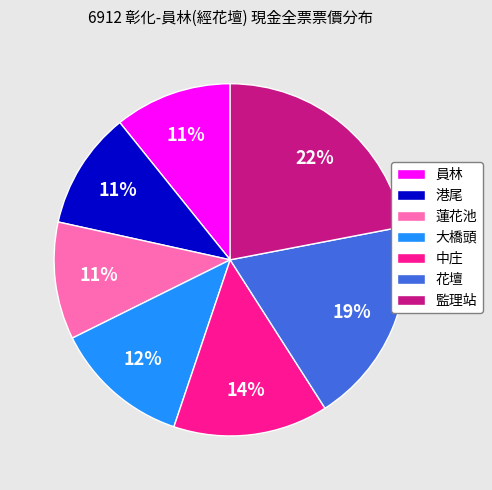

Does 監理站 represent more than half of the total?

No